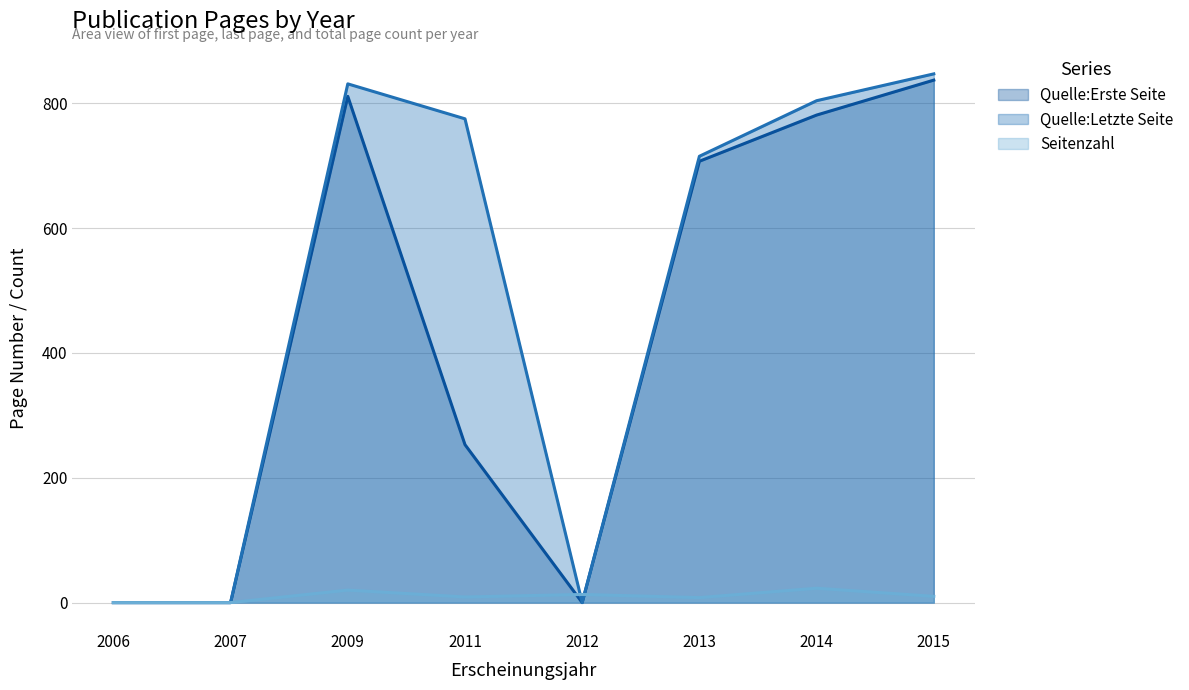

What is the maximum value for Quelle:Letzte Seite?

847